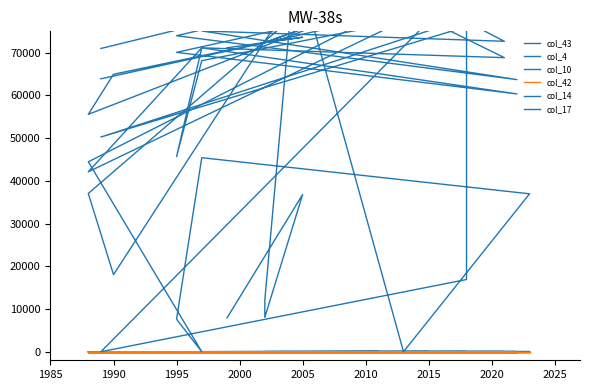

True or false: col_42 has a value of 0.2 at 20.

False